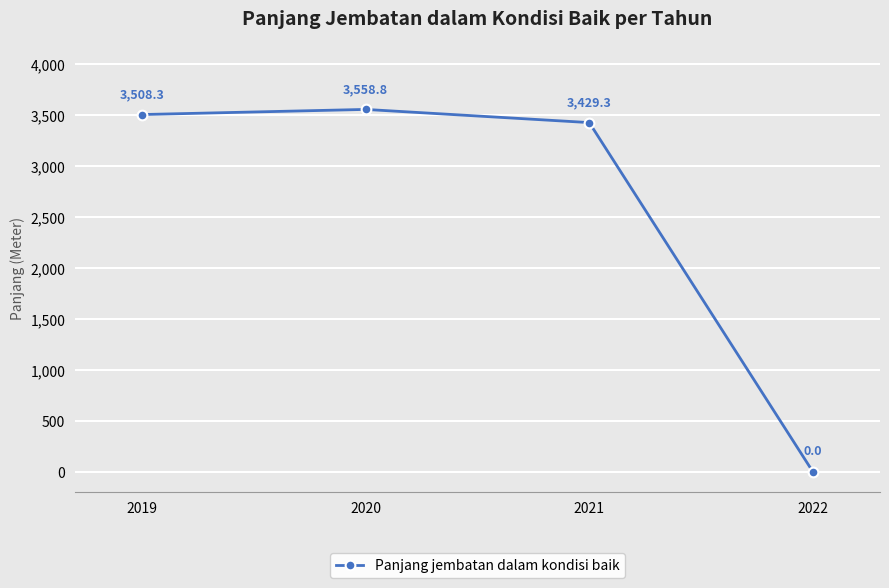

The chart shows a value of 3558.8 at 2020. True or false?

True